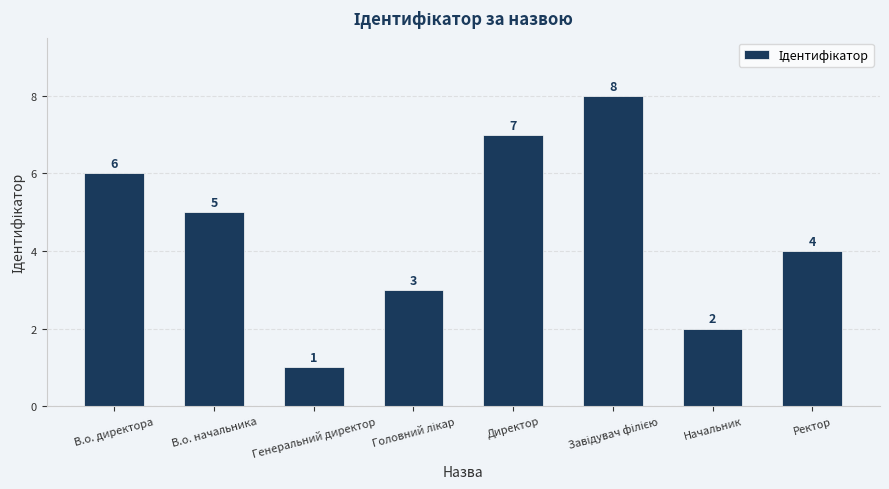

What is the value of the 3rd bar from the left?

1